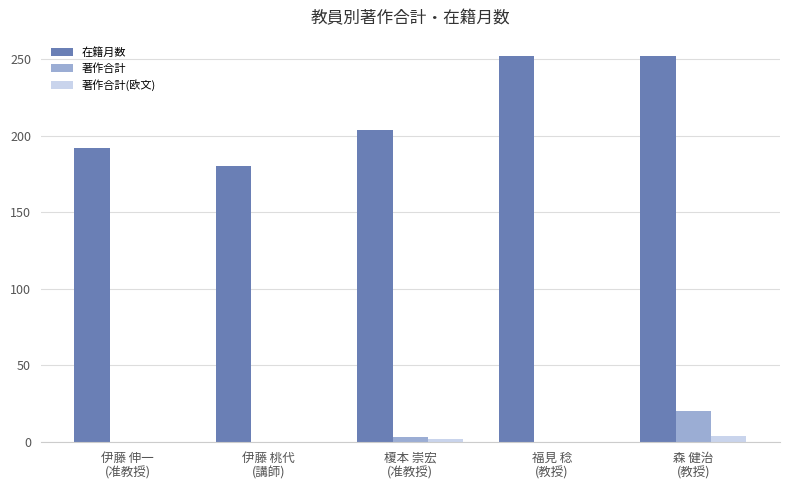

Which series has the largest total across all categories?

在籍月数